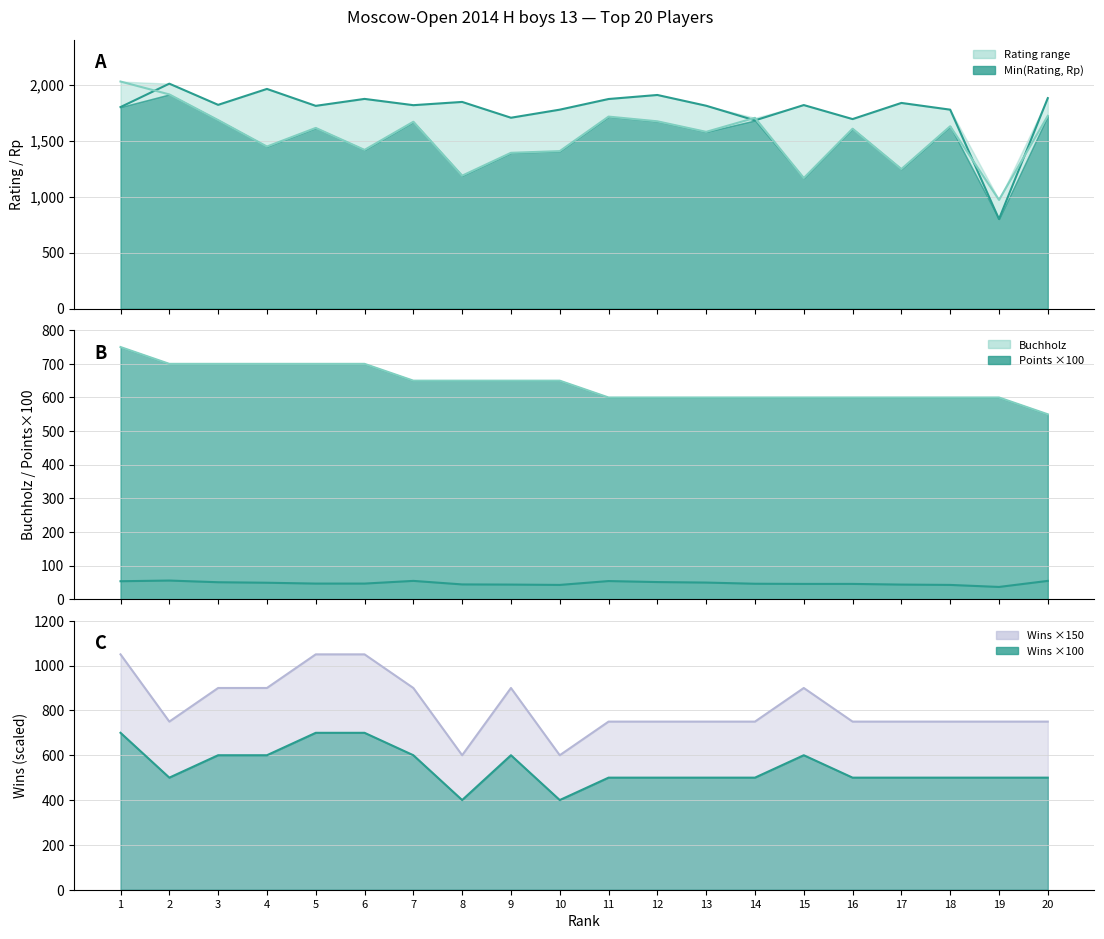

What is the value of the Rating point at the 14th from the left?

1680.0